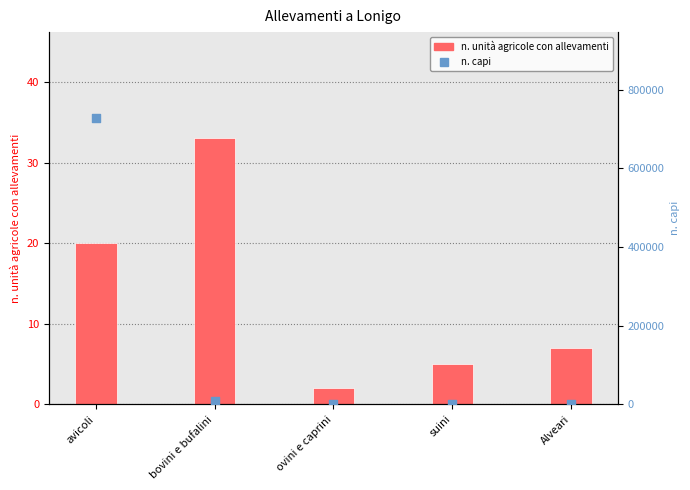

Which series contains the highest Y value?

n. capi